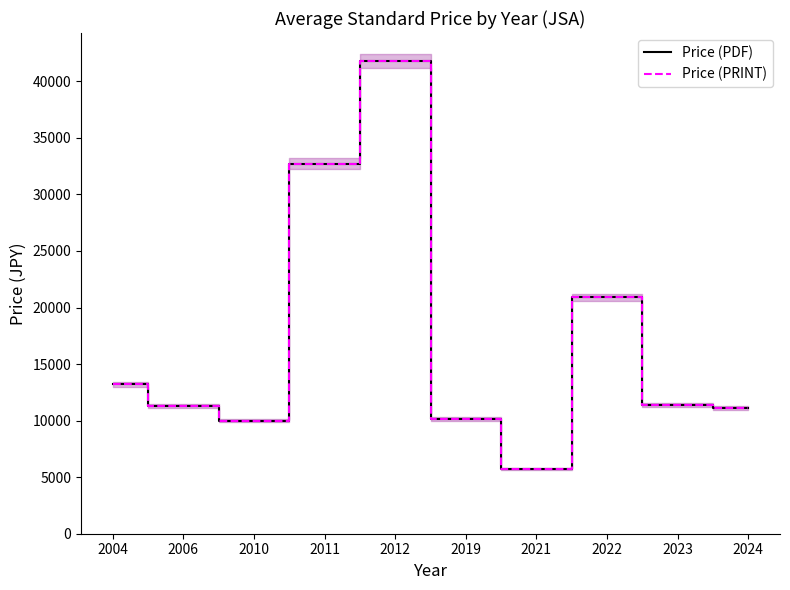

Reading left to right, transcribe all the data shown in this chart.

Price (PDF): 13200	11300	10000	32700	41800	10133	5700	20900	11362	11100
Price (PRINT): 13200	11300	10000	32700	41800	10133	5700	20900	11362	11100